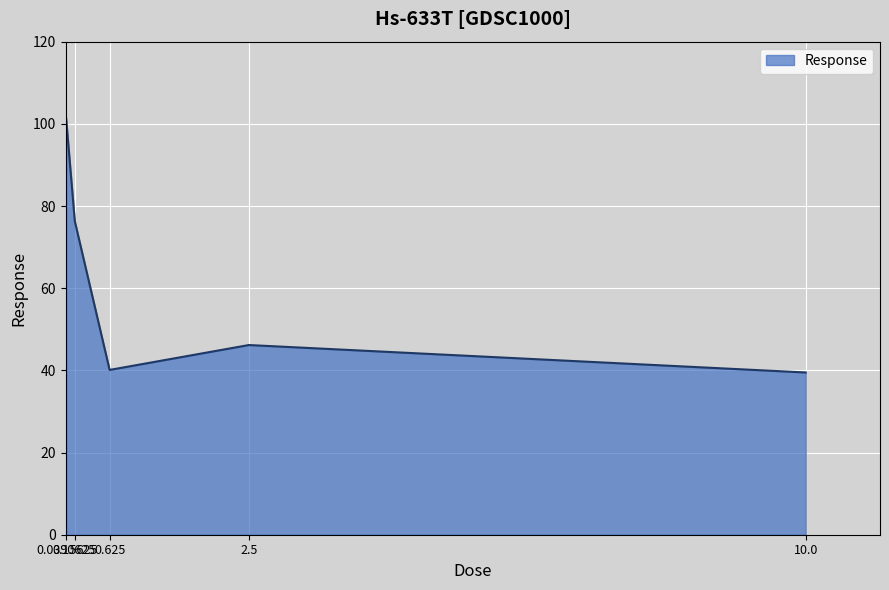

What is the sum of the values at 0.15625 and 0.625?

116.4